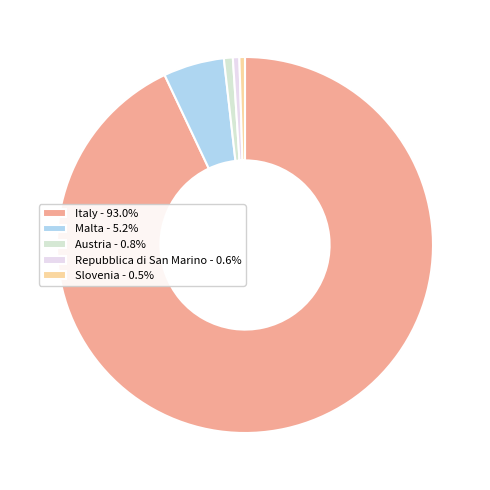

How many slices are in this pie chart?

5